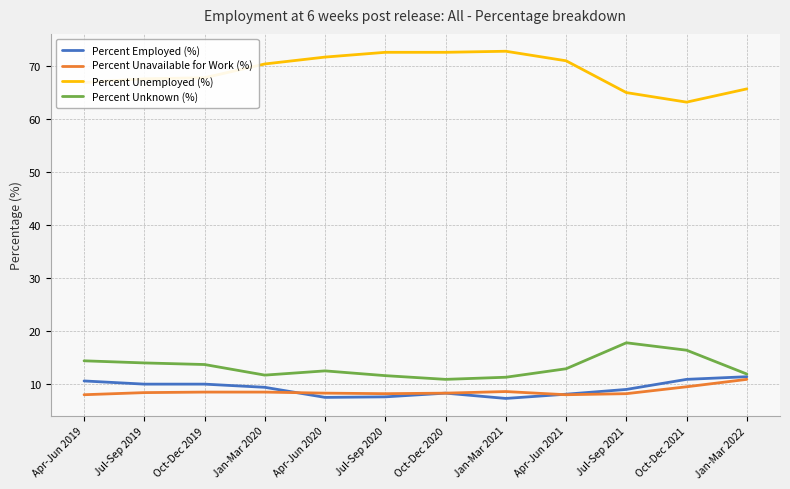

True or false: Percent Unemployed (%) and Percent Unavailable for Work (%) intersect in this chart.

False